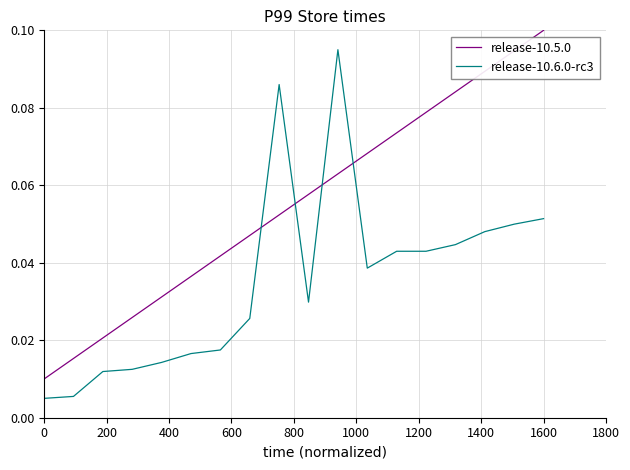

What are all the series names shown in the legend?

release-10.5.0, release-10.6.0-rc3